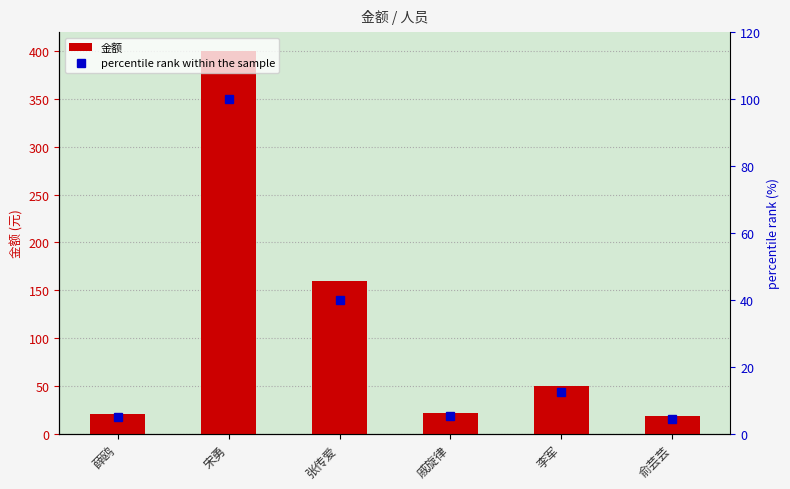

What are all the series names shown in the legend?

金额, percentile rank within the sample